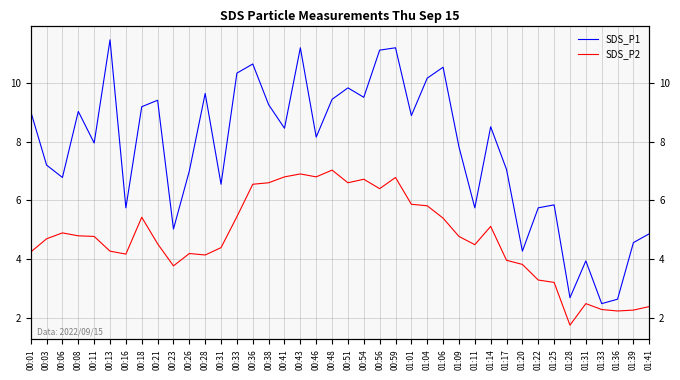

Reading left to right, transcribe all the data shown in this chart.

SDS_P1: 00:01=9.0	00:03=7.2	00:06=6.8	00:08=9.0	00:11=8.0	00:13=11.4	00:16=5.8	00:18=9.2	00:21=9.4	00:23=5.0	00:26=7.0	00:28=9.6	00:31=6.5	00:33=10.3	00:36=10.6	00:38=9.2	00:41=8.4	00:43=11.2	00:46=8.2	00:48=9.4	00:51=9.8	00:54=9.5	00:56=11.1	00:59=11.2	01:01=8.9	01:04=10.2	01:06=10.5	01:09=7.8	01:11=5.8	01:14=8.5	01:17=7.0	01:20=4.3	01:22=5.8	01:25=5.8	01:28=2.7	01:31=4.0	01:33=2.5	01:36=2.6	01:39=4.6	01:41=4.9
SDS_P2: 00:01=4.2	00:03=4.7	00:06=4.9	00:08=4.8	00:11=4.8	00:13=4.3	00:16=4.2	00:18=5.4	00:21=4.5	00:23=3.8	00:26=4.2	00:28=4.2	00:31=4.4	00:33=5.5	00:36=6.5	00:38=6.6	00:41=6.8	00:43=6.9	00:46=6.8	00:48=7.0	00:51=6.6	00:54=6.7	00:56=6.4	00:59=6.8	01:01=5.9	01:04=5.8	01:06=5.4	01:09=4.8	01:11=4.5	01:14=5.1	01:17=4.0	01:20=3.8	01:22=3.3	01:25=3.2	01:28=1.8	01:31=2.5	01:33=2.3	01:36=2.2	01:39=2.3	01:41=2.4